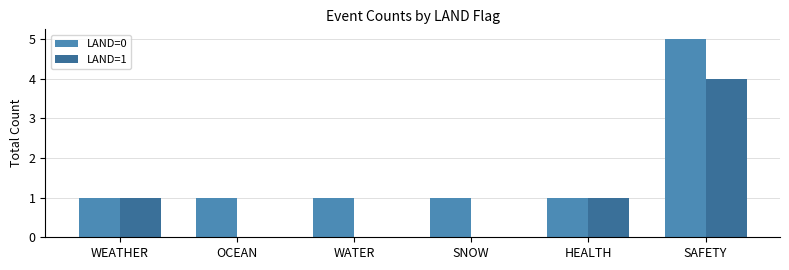

At which category is the sum across all series the highest?

SAFETY